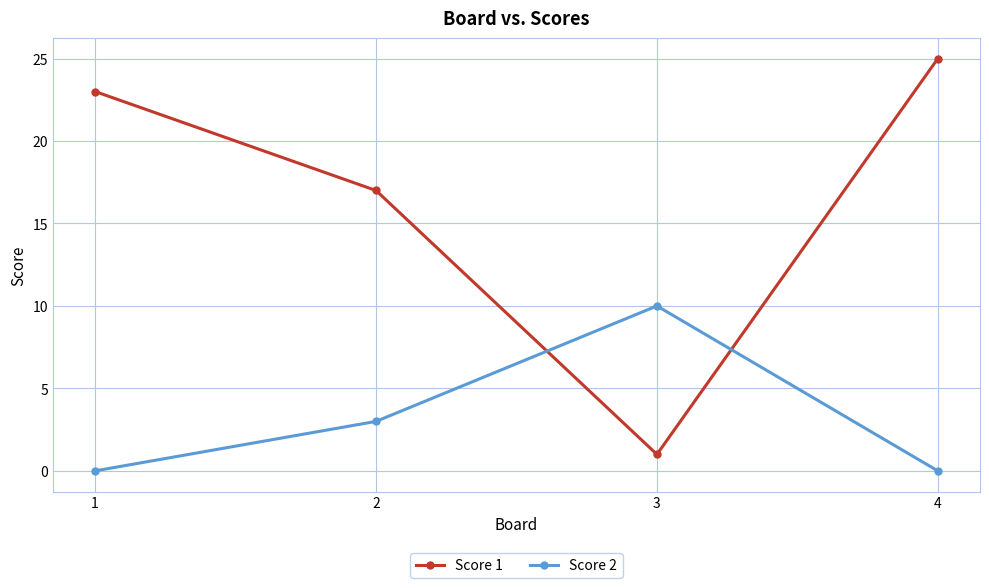

The value of Score 1 at 1 is 31. True or false?

False